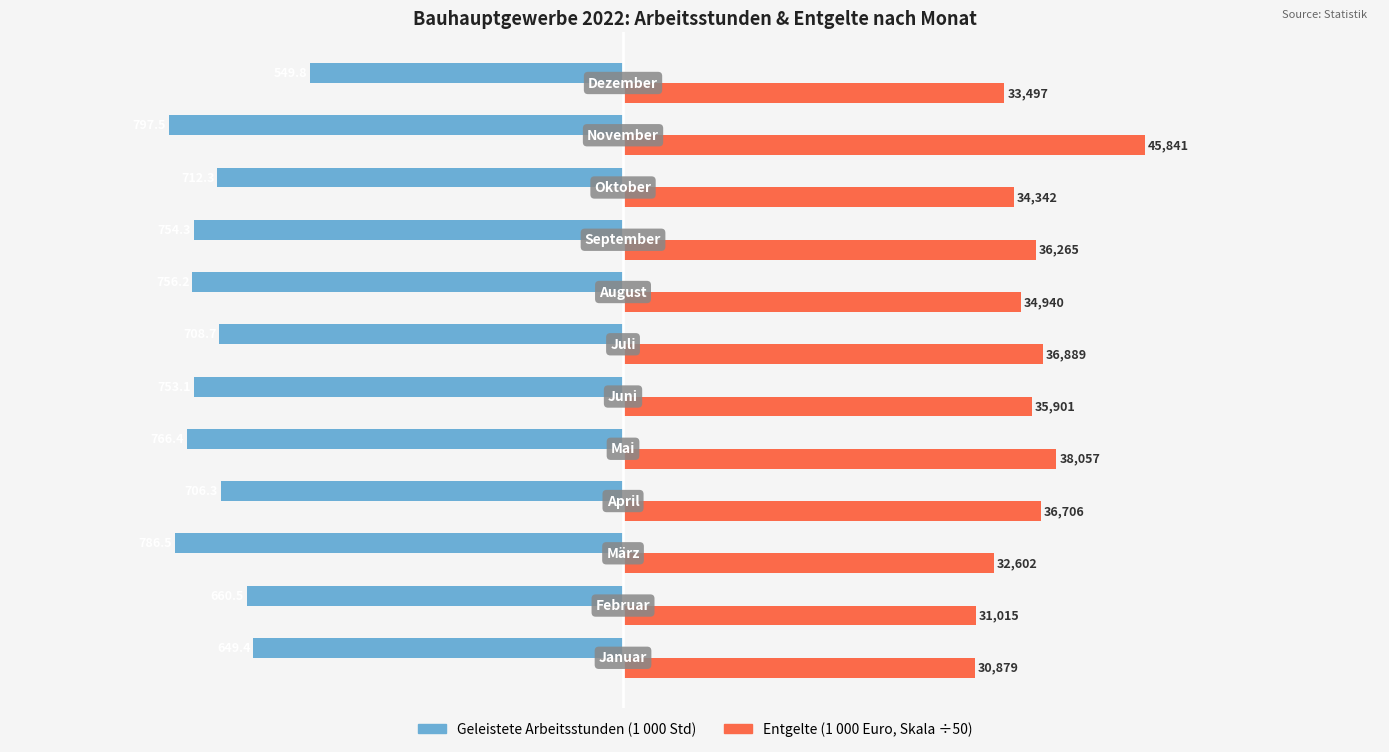

The value of Geleistete Arbeitsstunden (1 000 Std) at 3 is -1231.4. True or false?

False